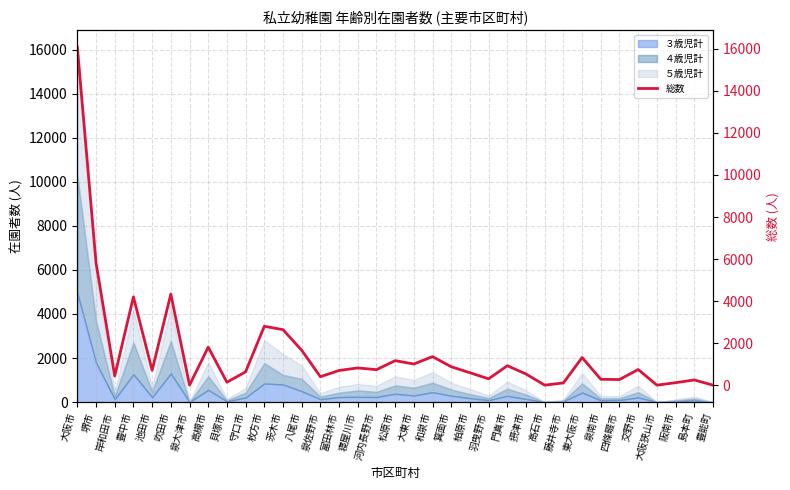

What is the sum of the values at 門真市 and 吹田市?

5254